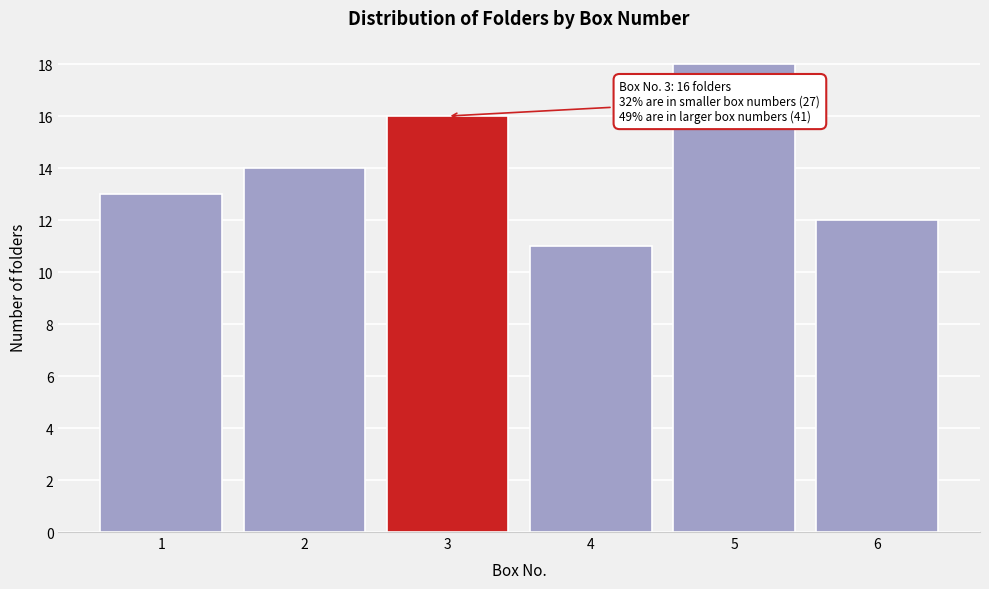

Reading left to right, extract all data points from this chart.

1=13	2=14	3=16	4=11	5=18	6=12